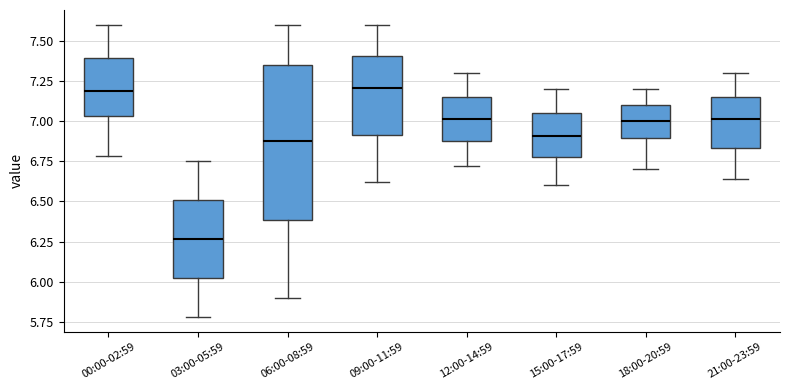

Which box's median line is the lowest?

03:00-05:59